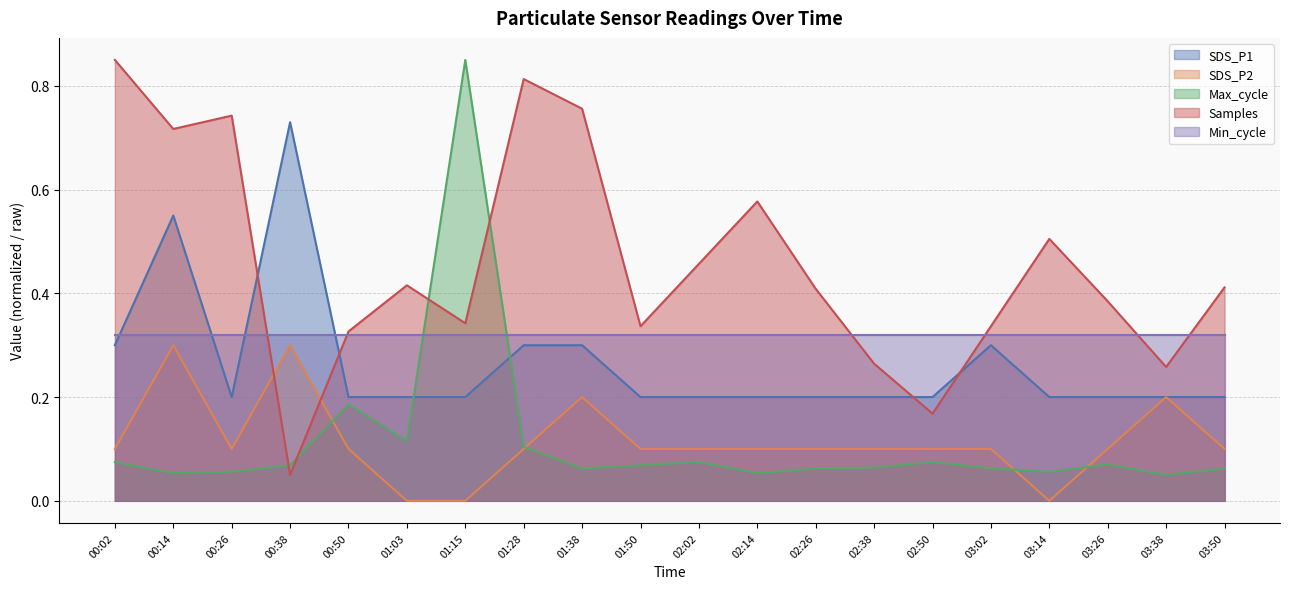

Which series has the largest total across all categories?

Samples